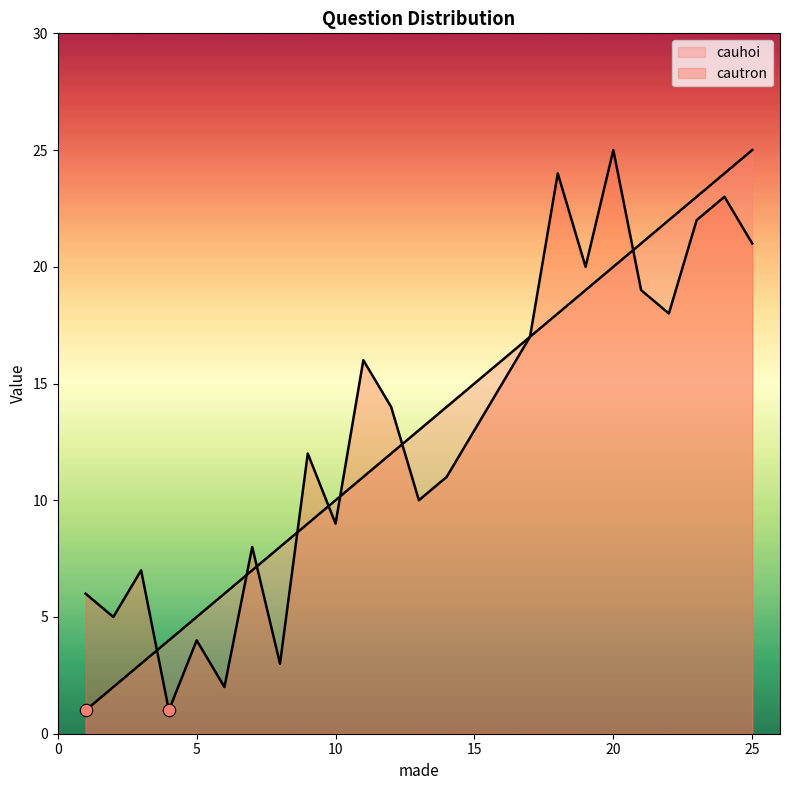

Which series contains the highest Y value?

cauhoi